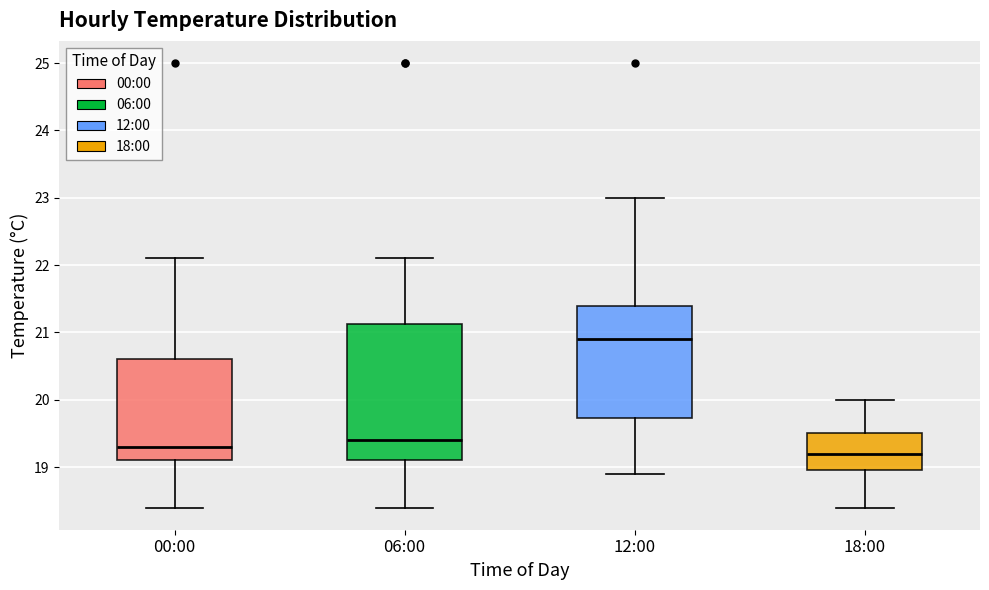

Where does the median line of the box for 18:00 sit on the y-axis? The values are not printed on the chart, so give them approximately, as read against the axis.

19.2